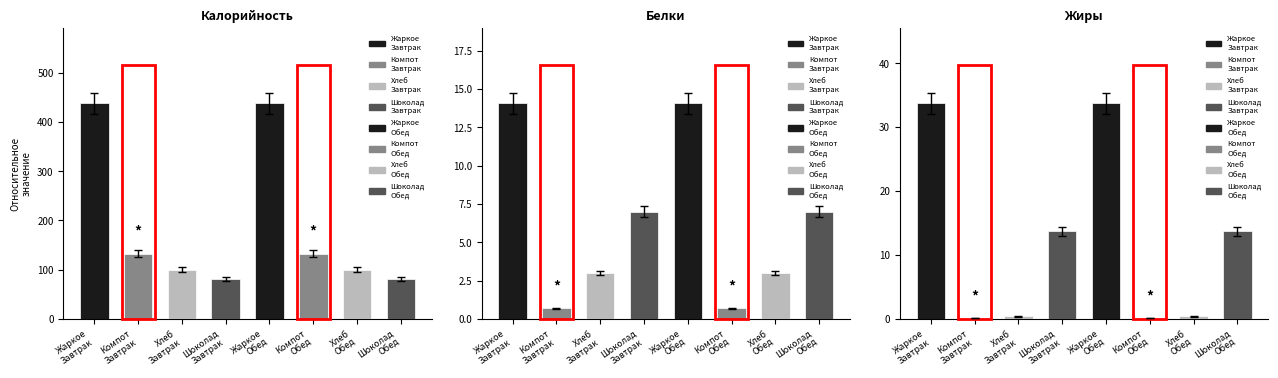

Between Шоколад
Завтрак and Компот
Завтрак, which is larger?

Компот
Завтрак